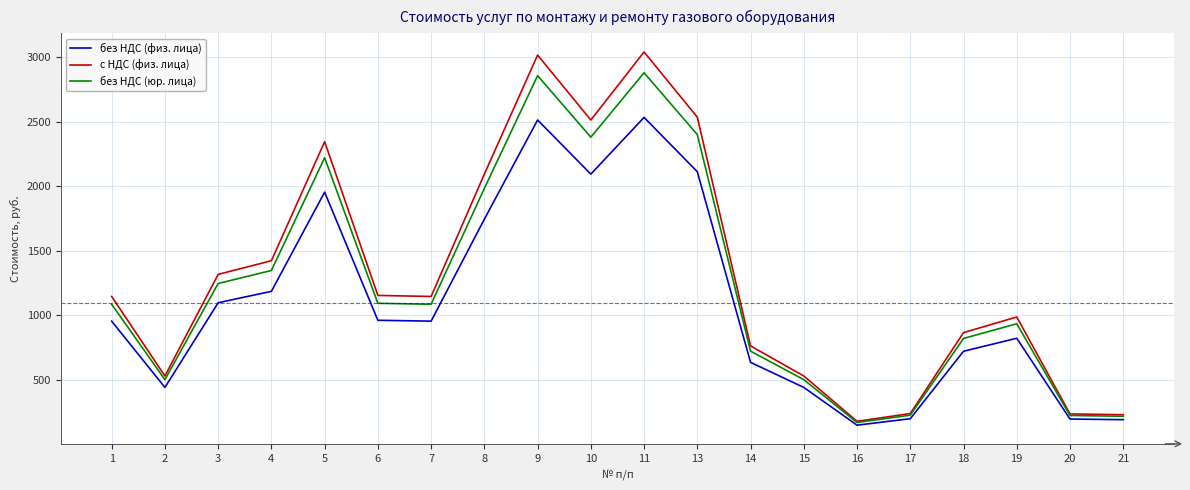

True or false: с НДС (физ. лица) and без НДС (физ. лица) cross at least once.

False